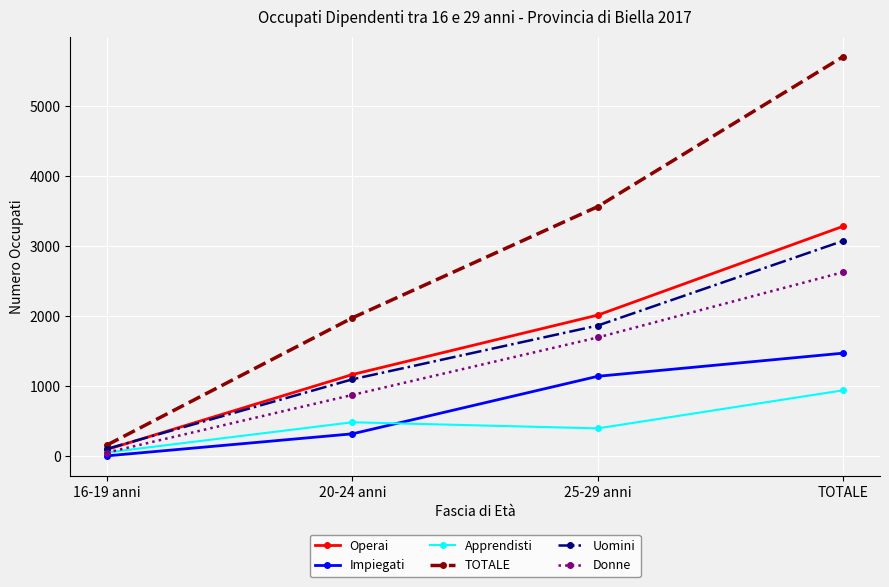

Which series has the widest spread of values?

TOTALE